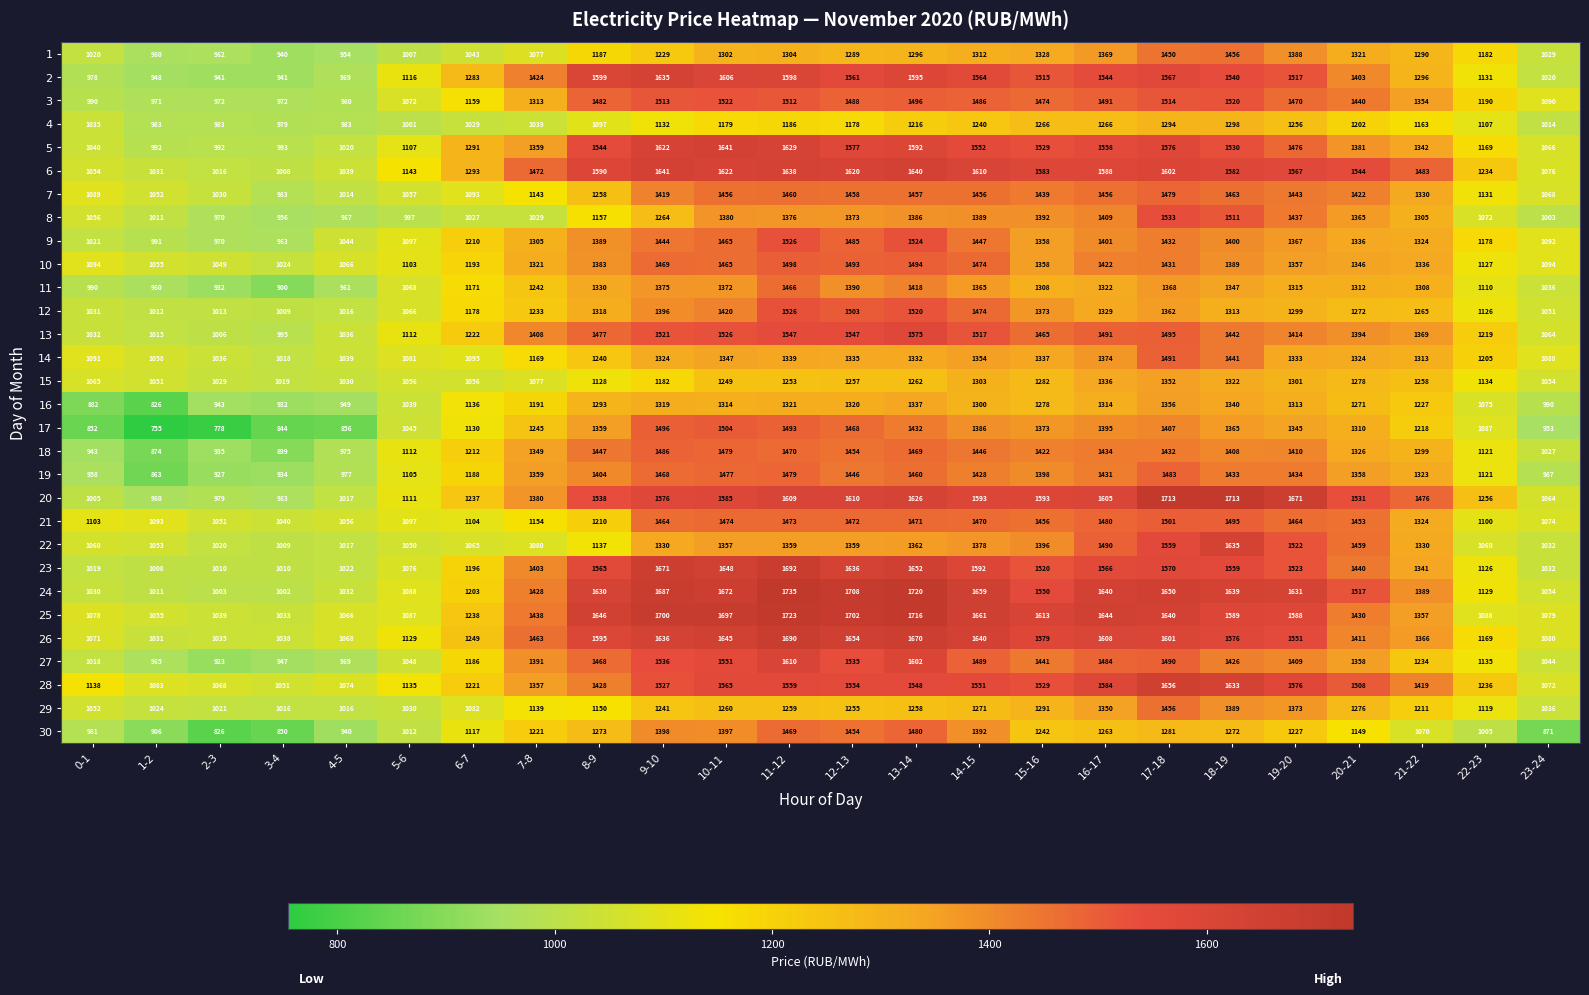

What is the total value across all series at 19-20?

42977